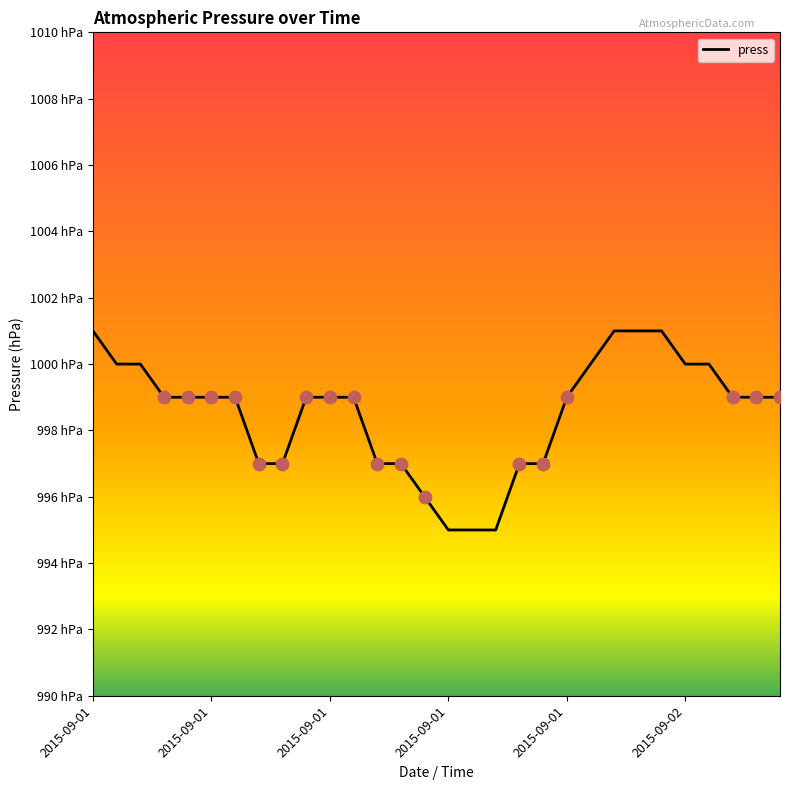

Does the chart have visible grid lines?

No